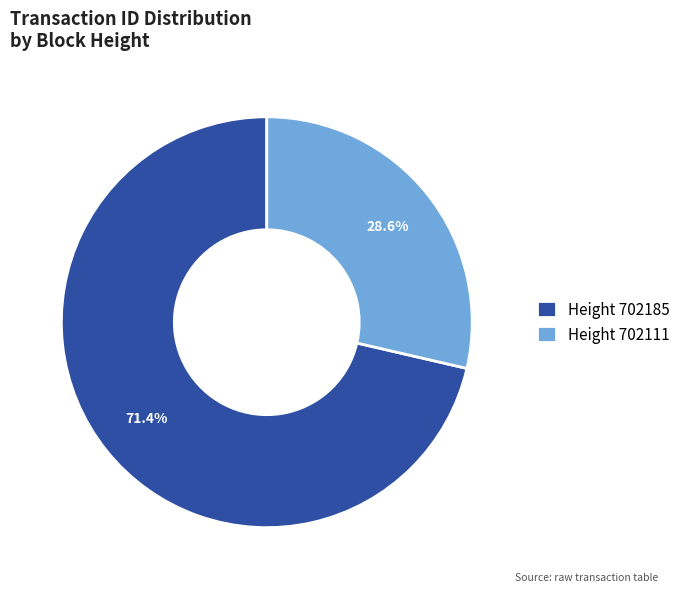

Combined, what portion of the pie is Height 702111 and Height 702185?

100.0%